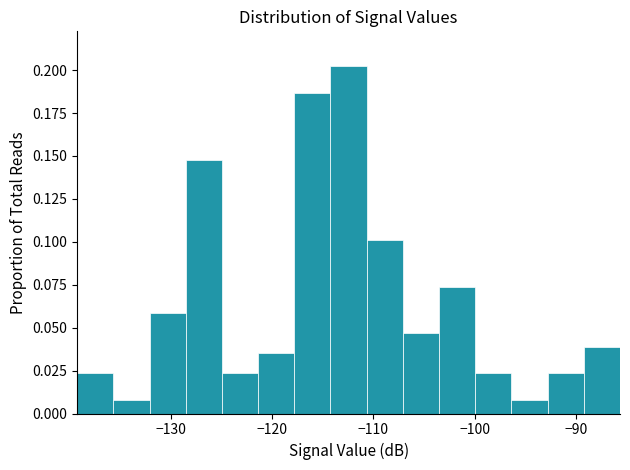

Around what value on the x-axis is the tallest bar? Give the approximate position of its centre, as read against the axis.

-112